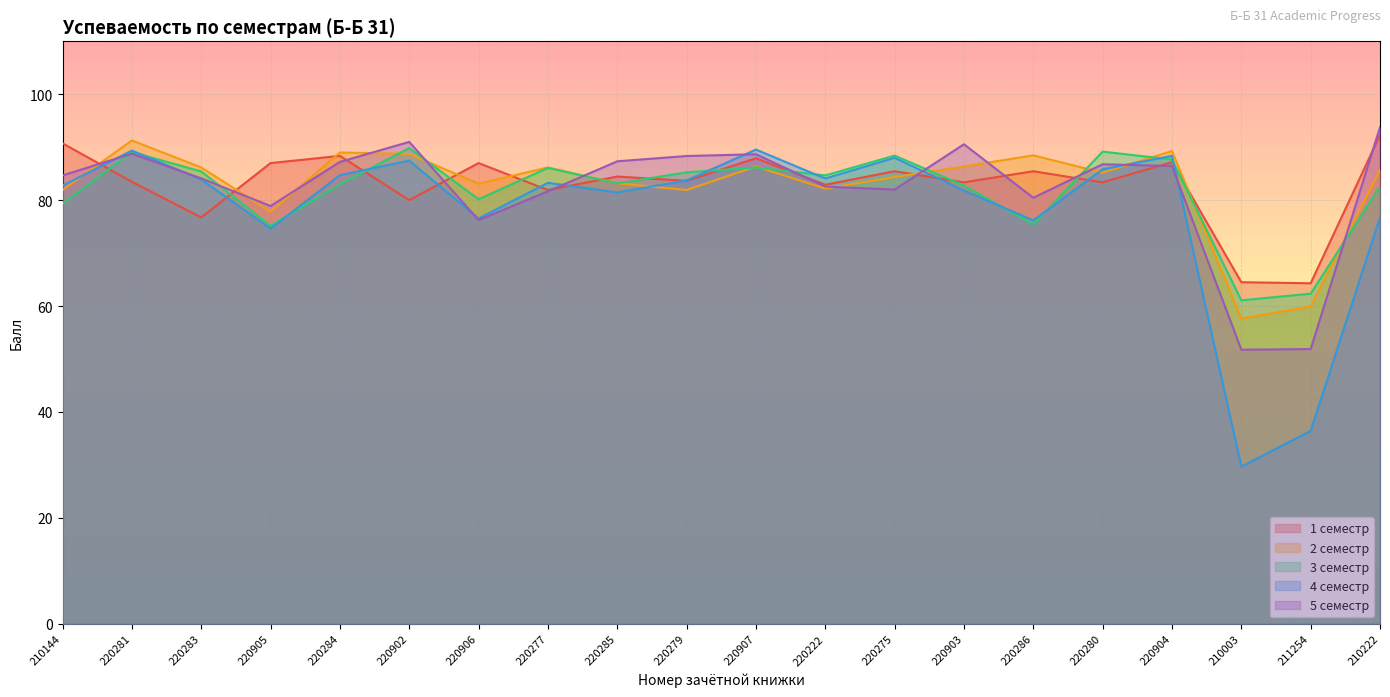

At which category is the sum across all series the highest?

220281